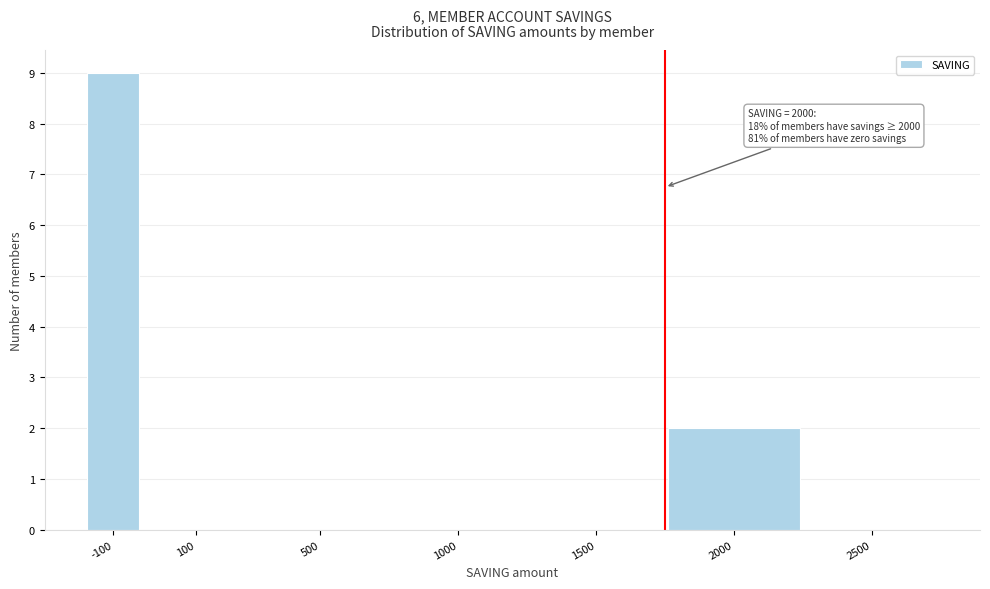

Reading left to right, what are all the values shown in this chart?

-100=9	100=0	500=0	1000=0	1500=0	2000=2	2500=0